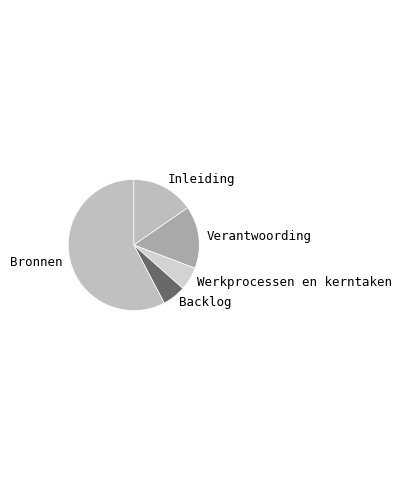

True or false: Bronnen accounts for 44% of the total.

False